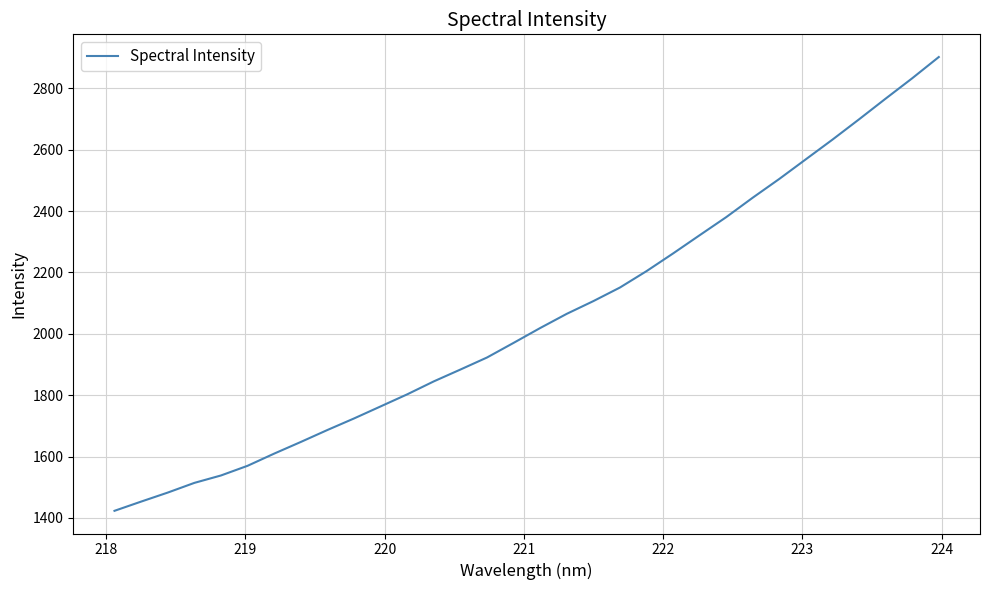

Reading left to right, transcribe all the data shown in this chart.

1423.1	1453.1	1482.5	1514.1	1538.3	1569.8	1609.5	1647.5	1686.5	1724.1	1763.3	1802.7	1844.9	1883.5	1922.7	1970.4	2018.8	2065.0	2106.5	2150.7	2204.2	2261.8	2321.2	2380.2	2443.7	2504.8	2568.9	2632.8	2698.9	2766.3	2832.6	2901.8